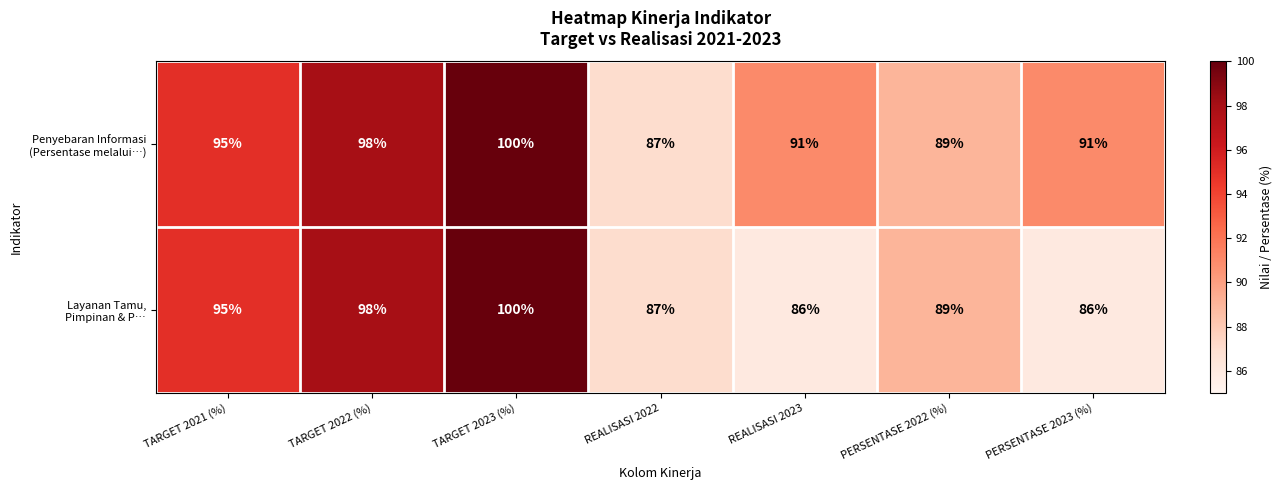

What is the smallest value displayed?

86